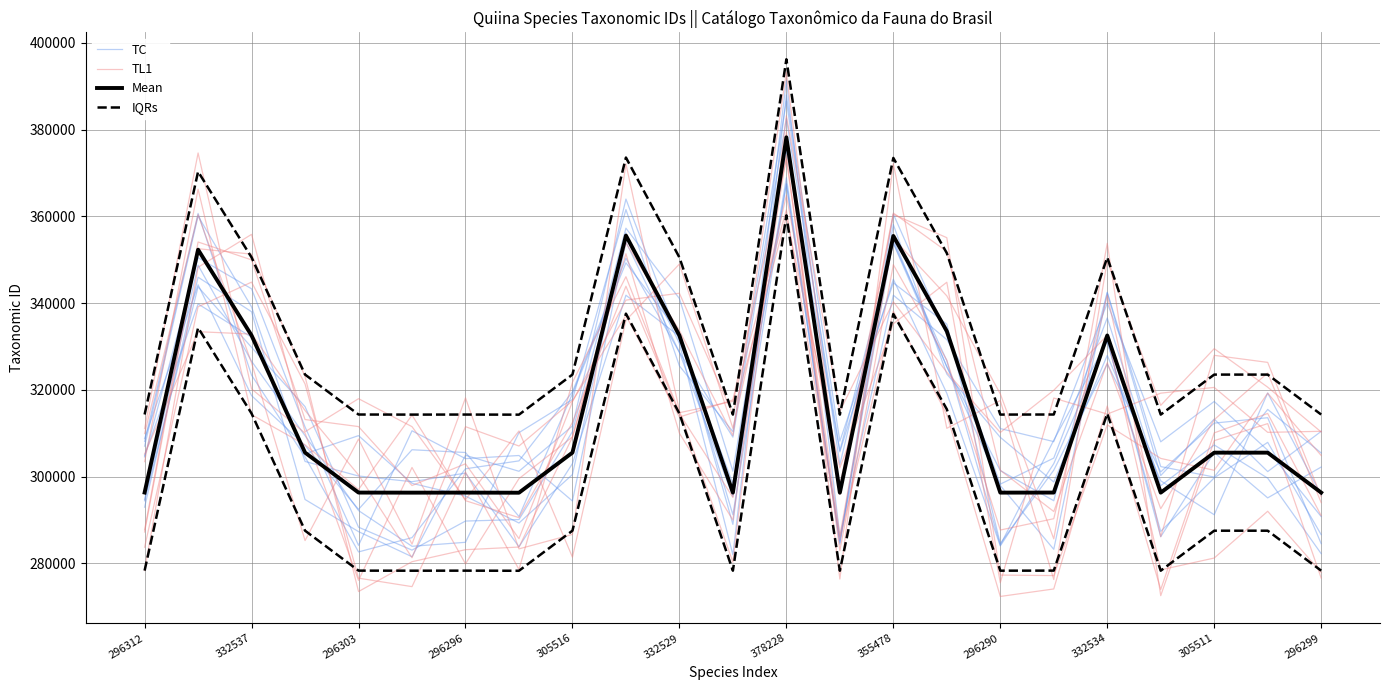

Between 305511 and 17, which series saw the biggest shift?

TC